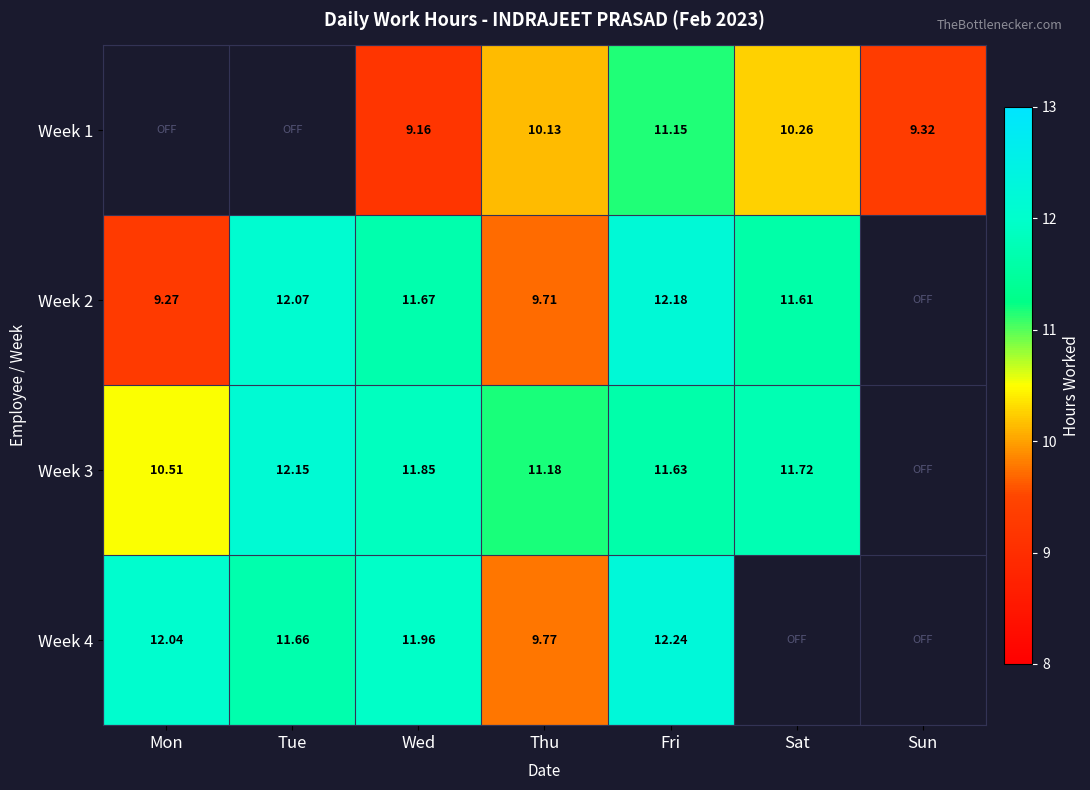

At Fri, list the series in order from largest to smallest.

Week 4, Week 2, Week 3, Week 1